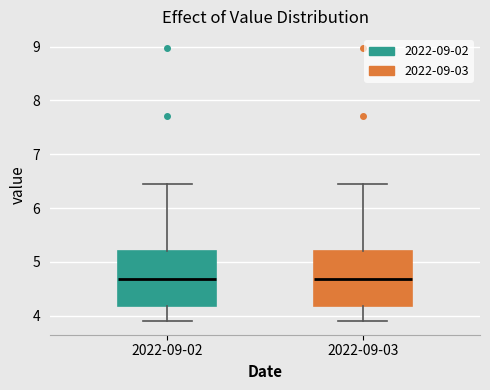

Reading left to right, read every box against the y-axis: the position of its median line, the range the box covers, and the ends of its whiskers. The values are not printed on the chart, so give them approximately, as read against the axis.

2022-09-02: median 4.7, box 4.2 to 5.2, whiskers 3.9 to 6.5
2022-09-03: median 4.7, box 4.2 to 5.2, whiskers 3.9 to 6.5